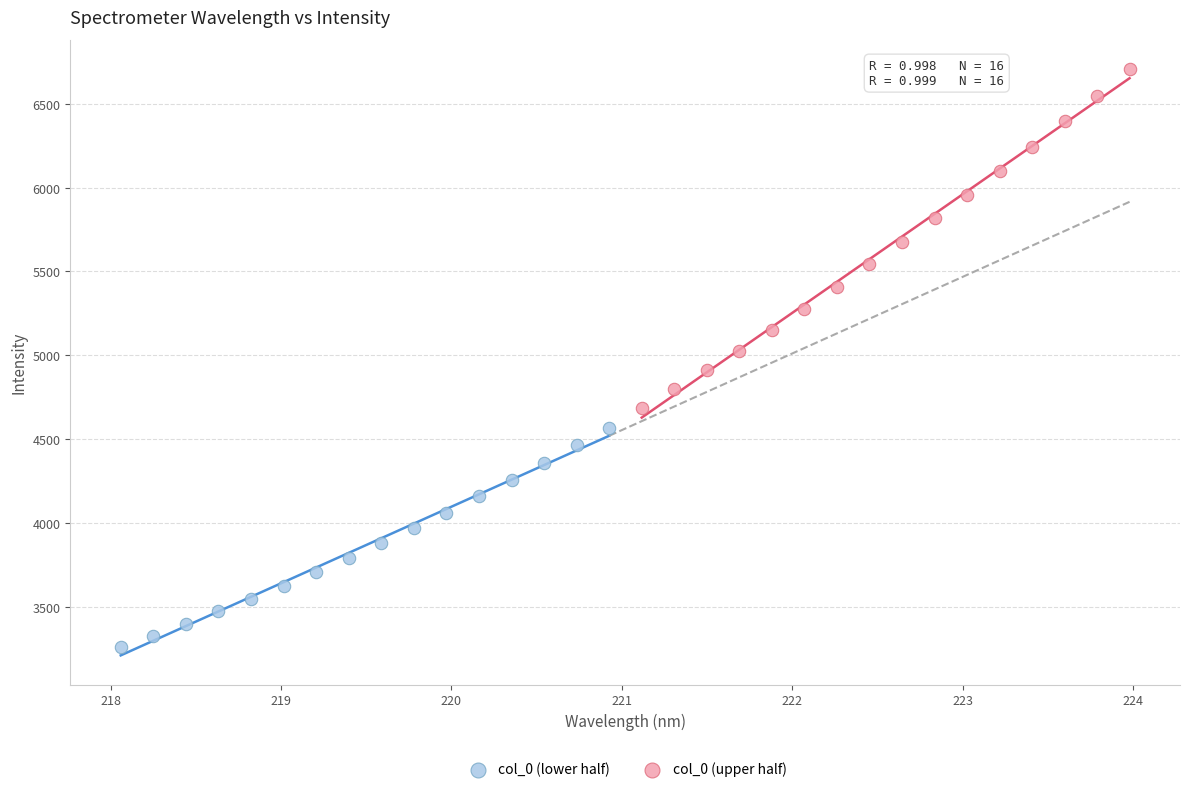

Which series contains the lowest Y value?

col_0 (lower half)